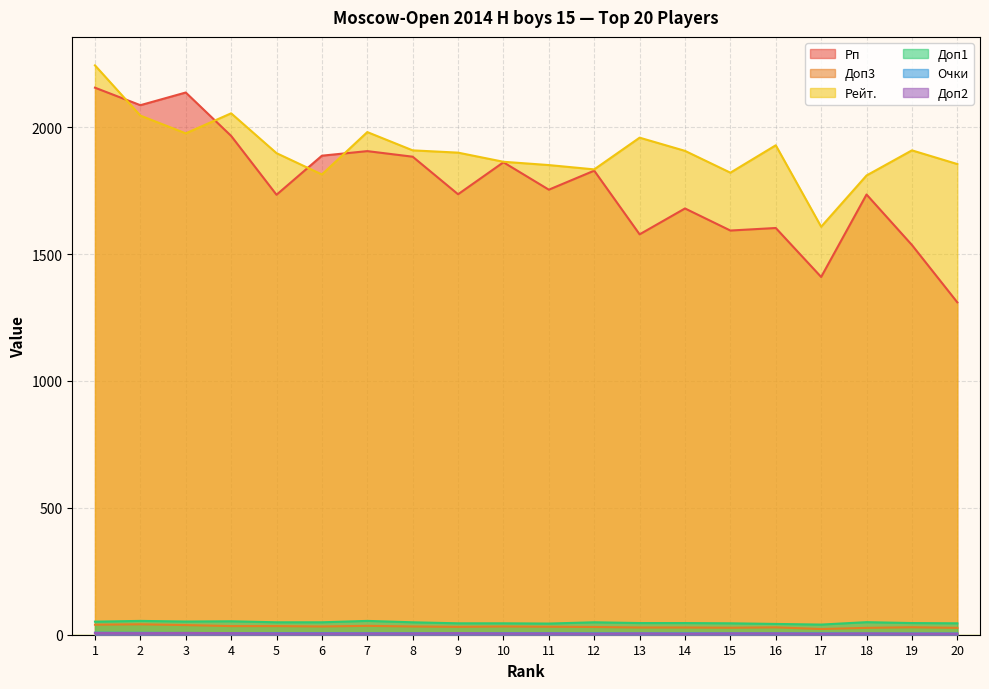

Which series has the widest spread of values?

Рп